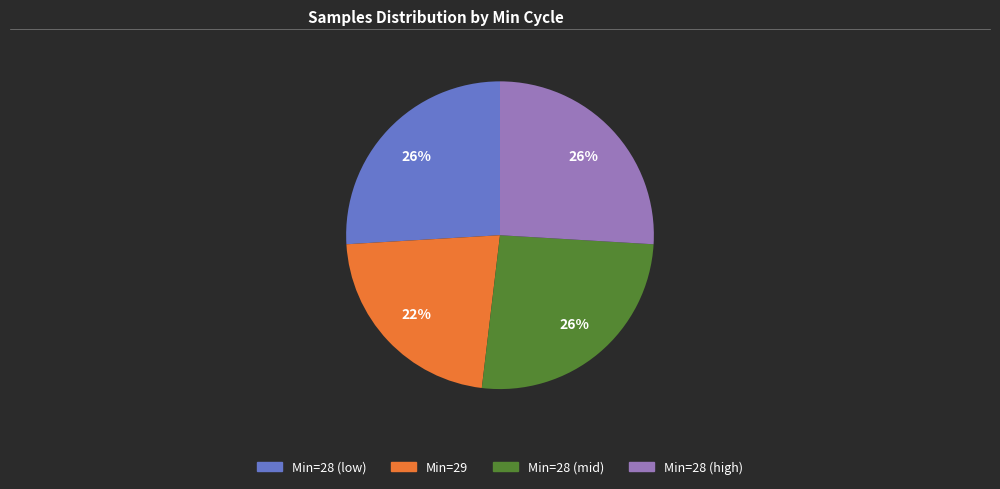

To the nearest percent, what is the average slice percentage?

25%